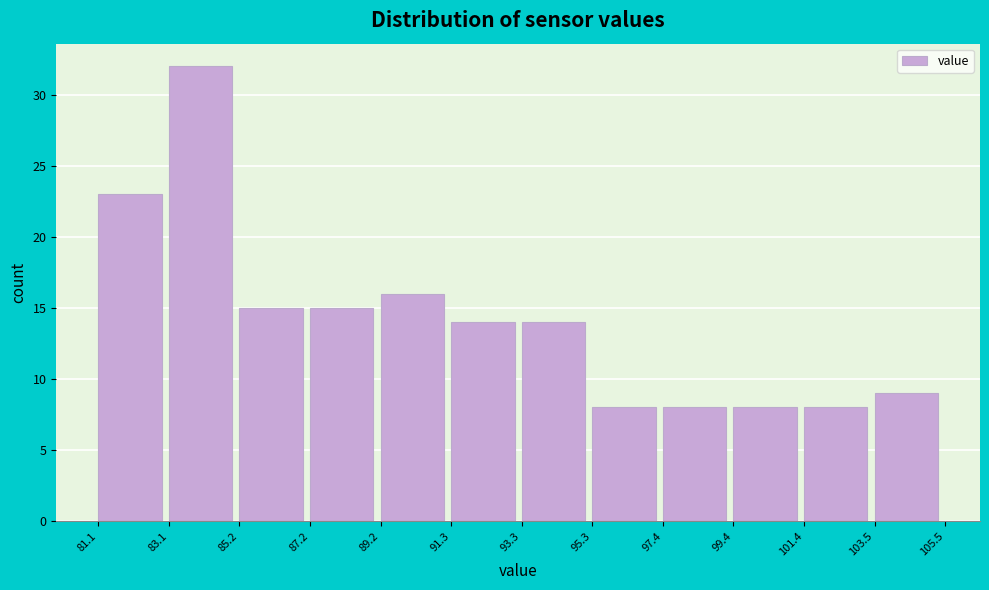

What is the height of the bar covering 99.4 to 101.4 on the x-axis? The values are not printed on the chart, so give them approximately, as read against the axis.

8